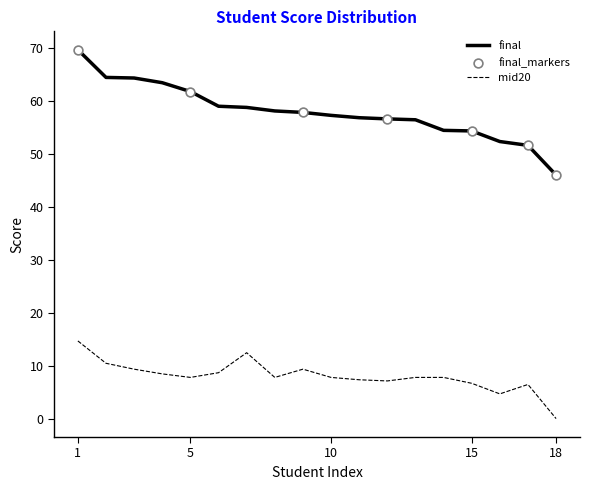

Which series has the largest total across all categories?

final